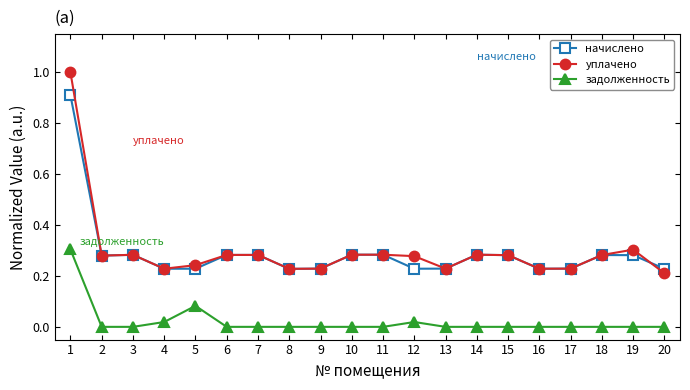

Is it true that задолженность equals 0.0 at 14?

True